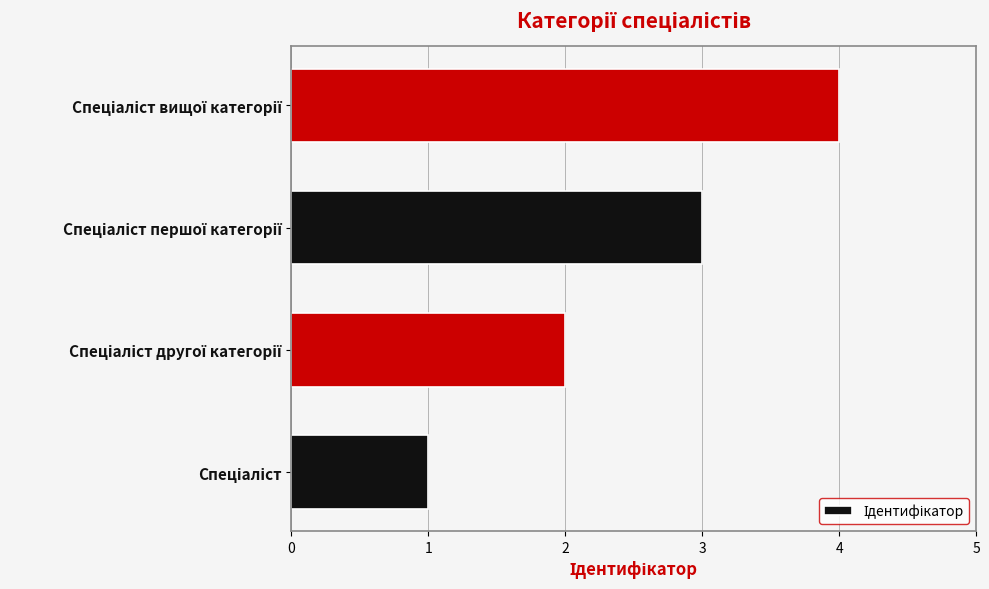

What is the greatest value displayed?

4